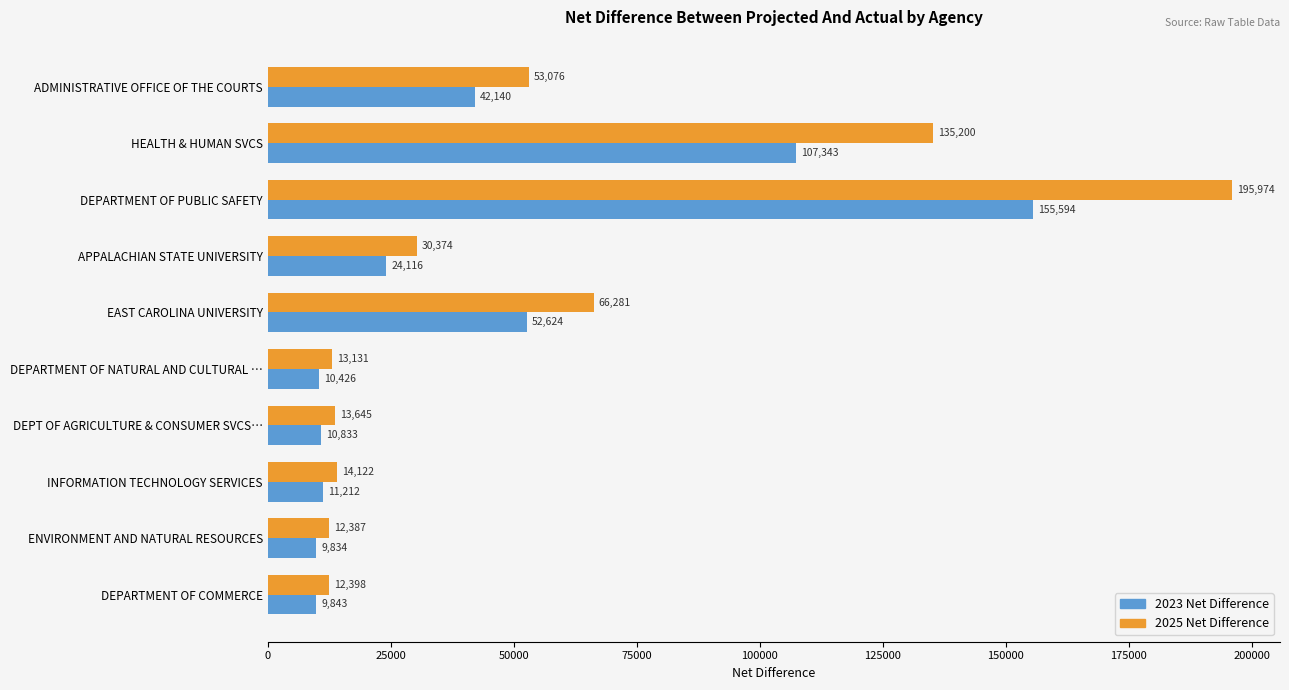

Which series has the widest spread of values?

2025 Net Difference